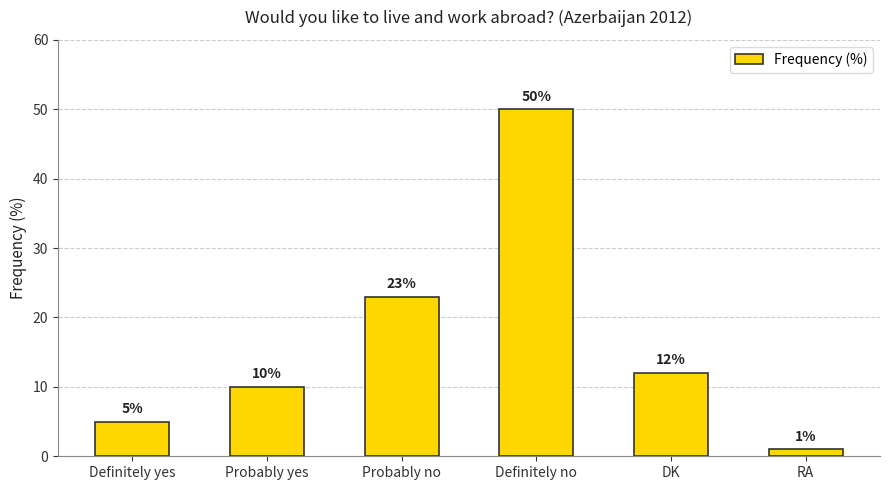

What is the average value?

17